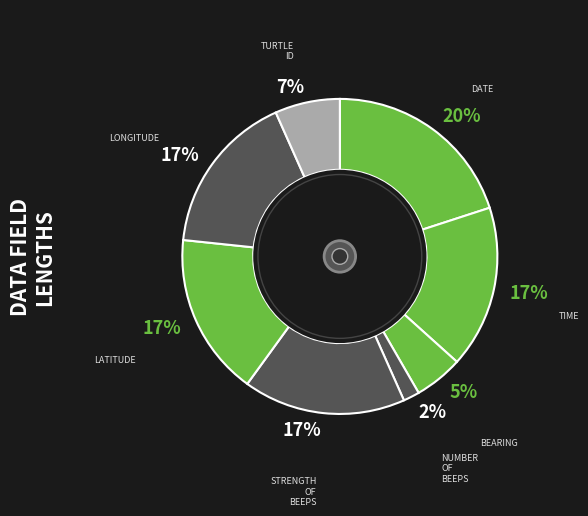

Does any single category account for the majority?

No